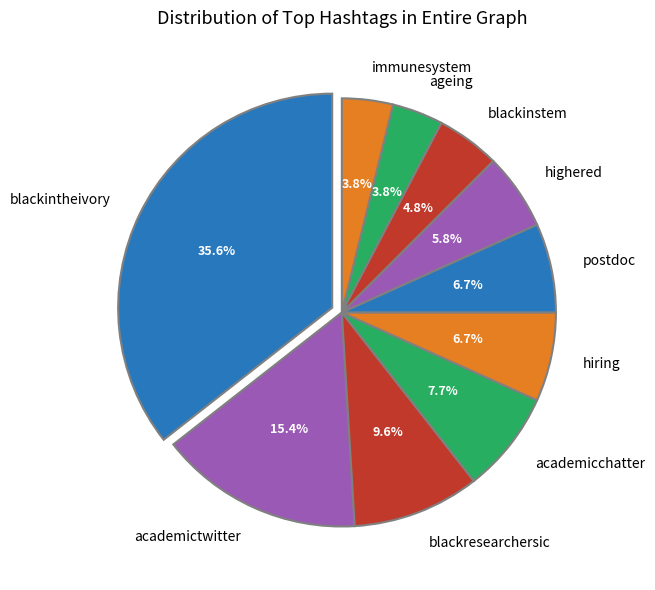

Do immunesystem and hiring together represent more than half of the pie?

No